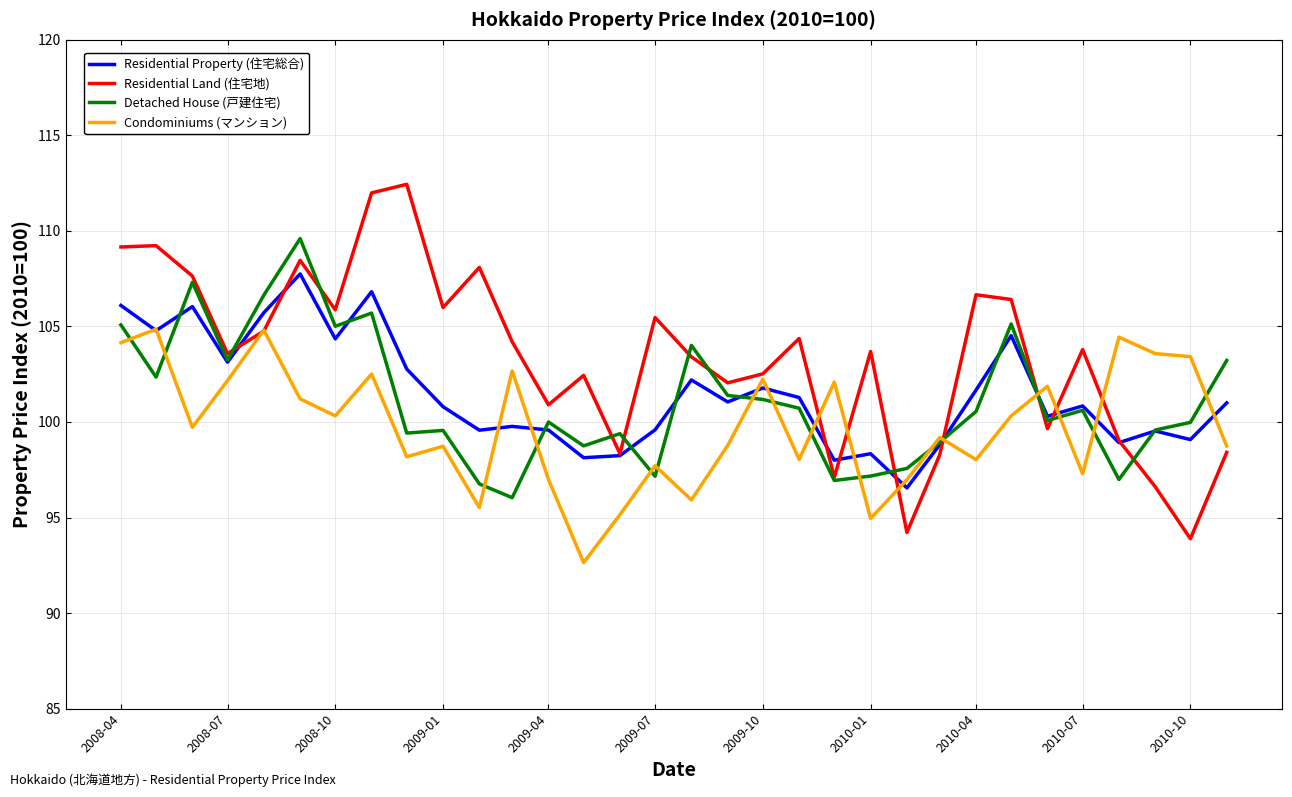

Which series has the largest total across all categories?

Residential Land (住宅地)